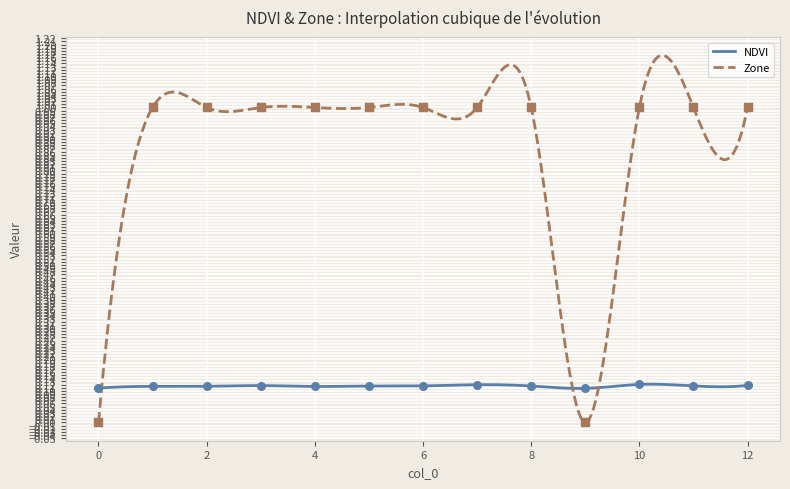

Which series has the largest total across all categories?

Zone